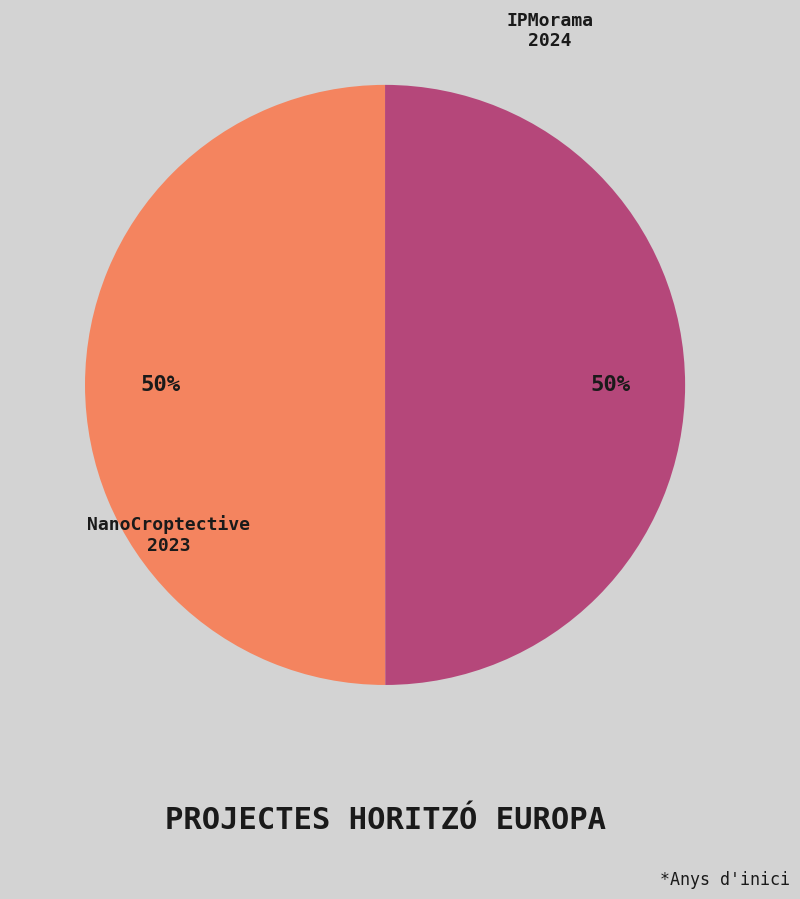

To the nearest percent, what is the average slice percentage?

50%